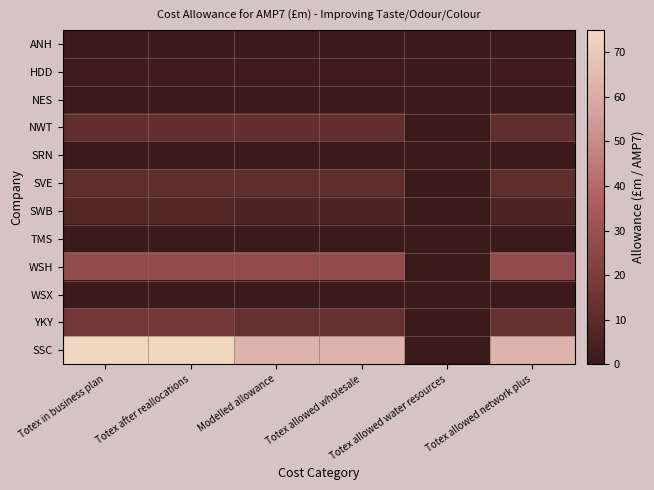

How many categories are shown in the chart?

6